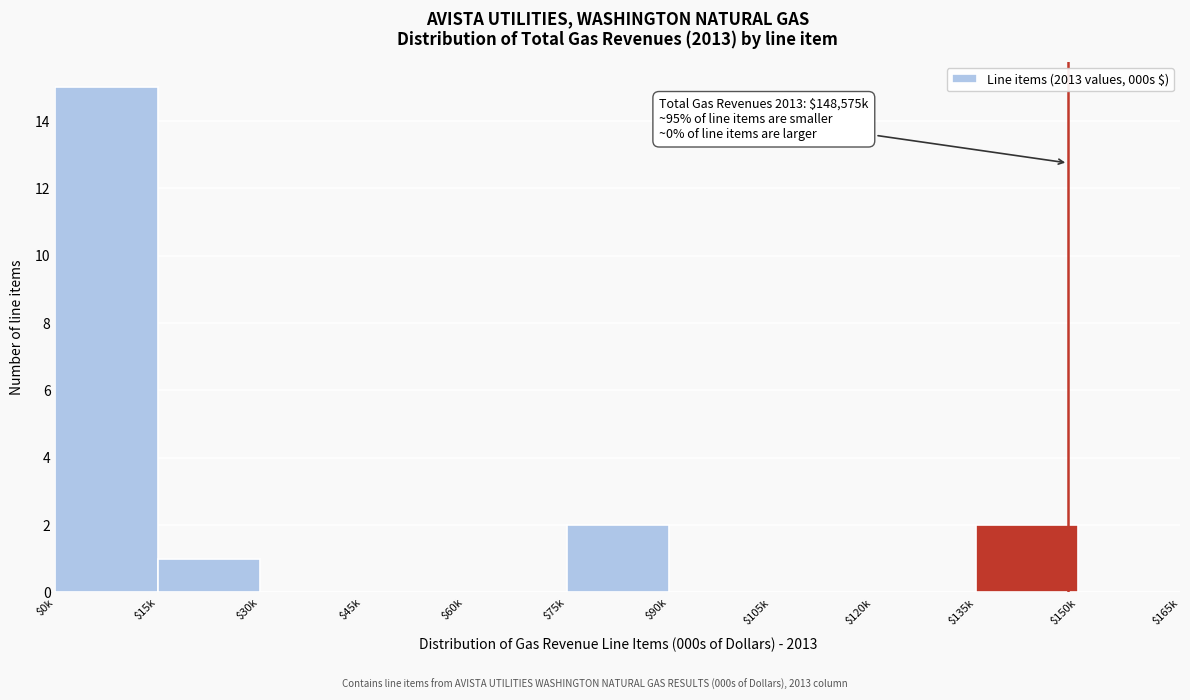

What is the sum of all values?

20